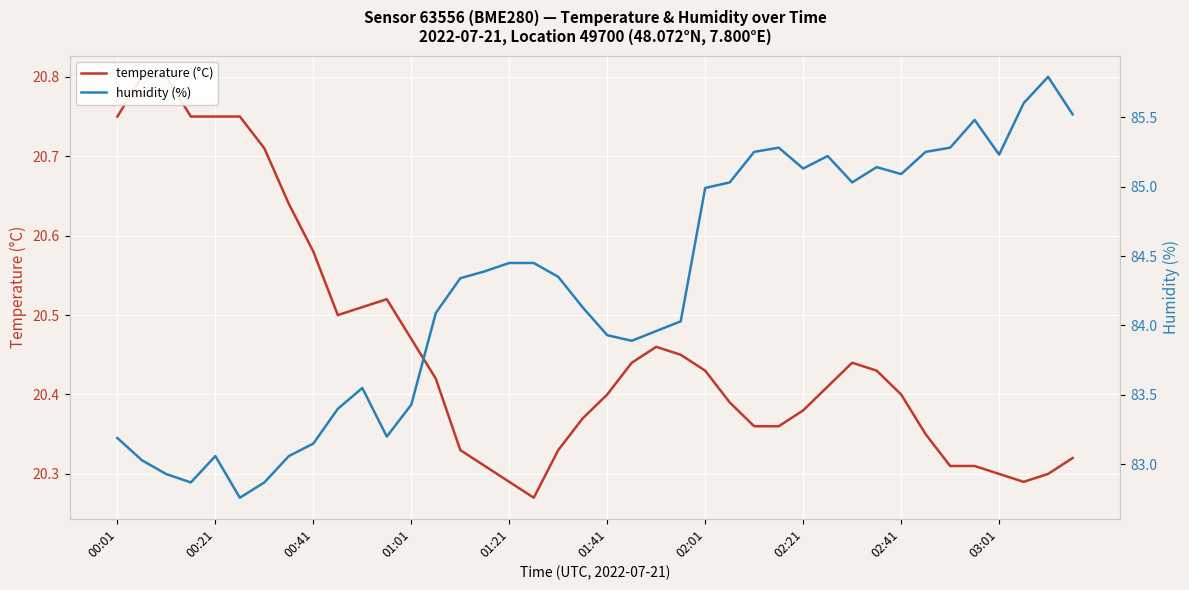

In humidity (%), how many points are higher than both neighbors (excluding endpoints)?

7